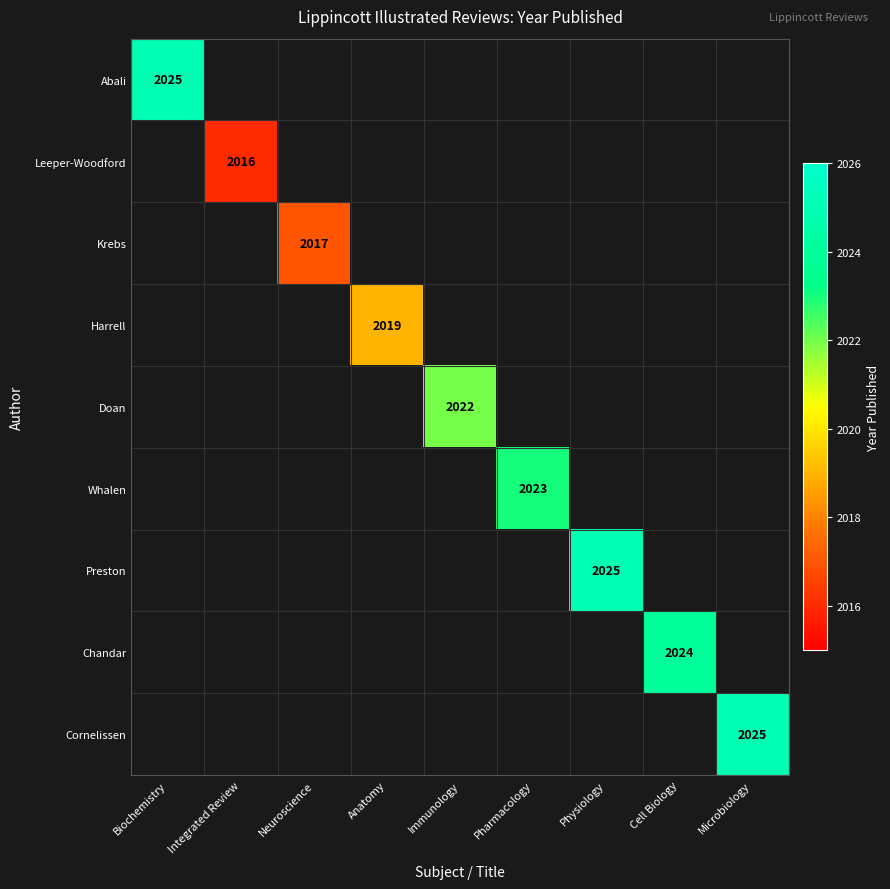

Is the value of Chandar at Immunology greater than the value of Abali at Microbiology?

No